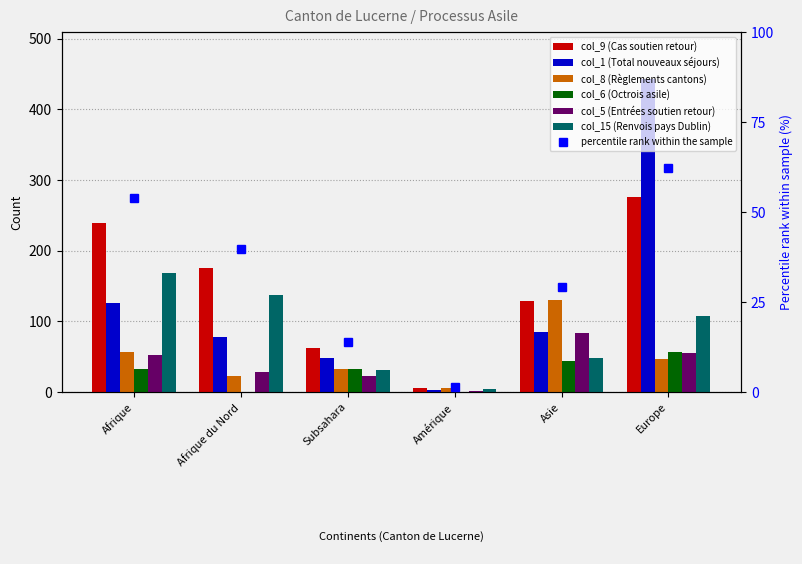

At which category is the sum across all series the highest?

Europe